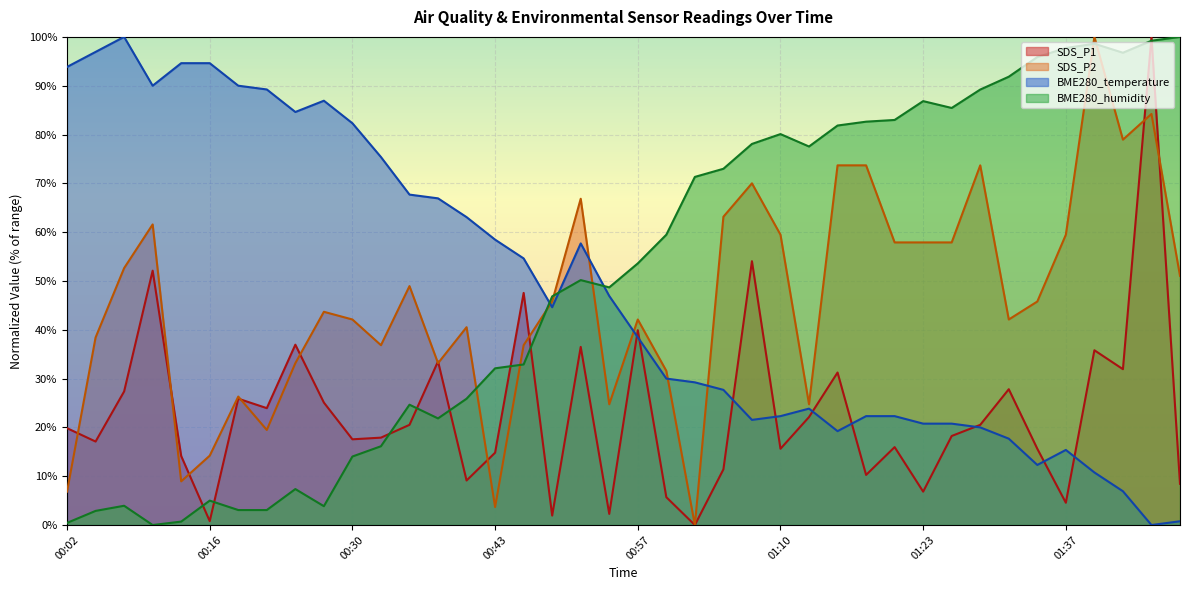

Is the value of SDS_P1 at 00:13 greater than the value of BME280_humidity at 00:49?

No